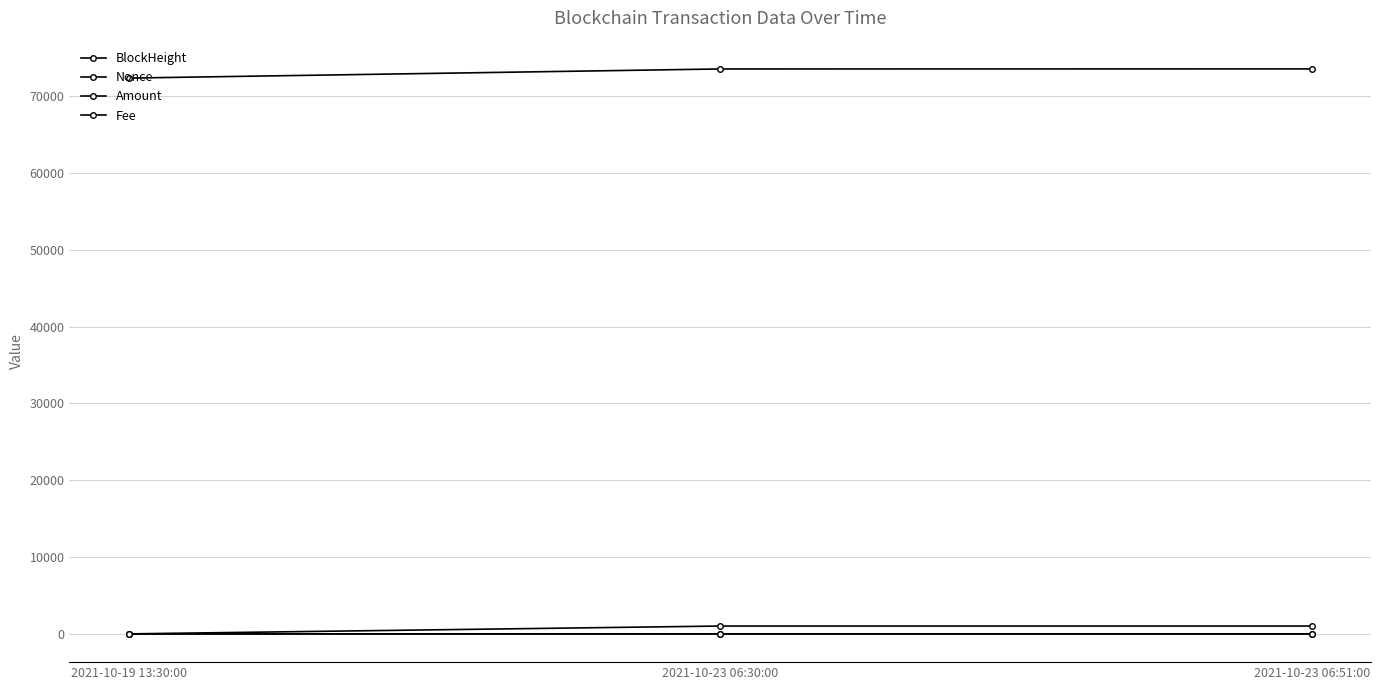

Rank the series by their maximum value, from highest to lowest.

BlockHeight, Amount, Nonce, Fee